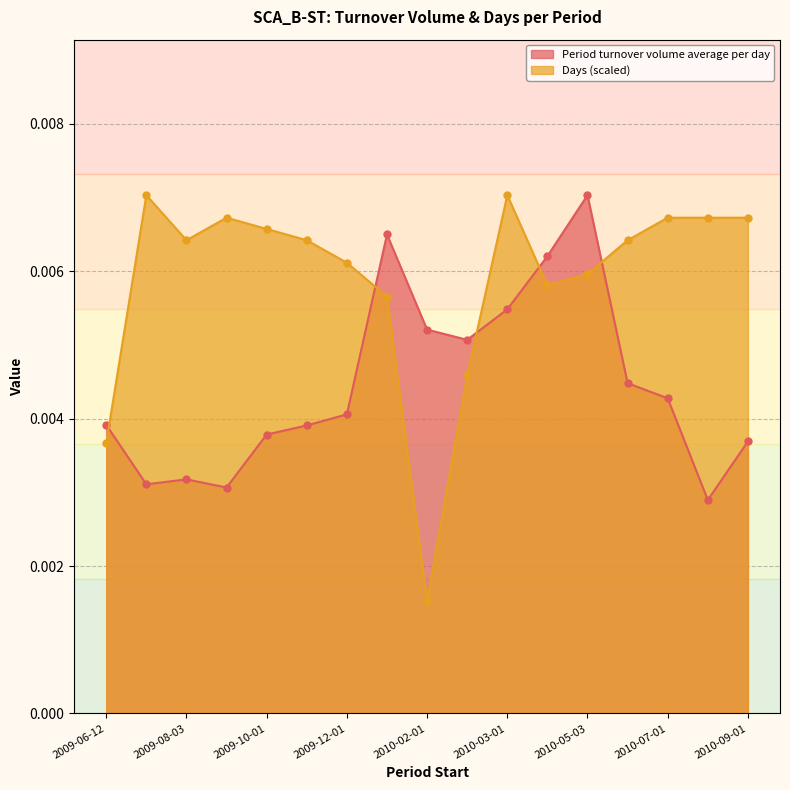

Rank the categories by Period turnover volume average per day value from highest to lowest.

2010-05-03, 2010-01-04, 2010-04-01, 2010-03-01, 2010-02-01, 2010-02-08, 2010-06-01, 2010-07-01, 2009-12-01, 2009-06-12, 2009-11-02, 2009-10-01, 2010-09-01, 2009-08-03, 2009-07-01, 2009-09-01, 2010-08-02